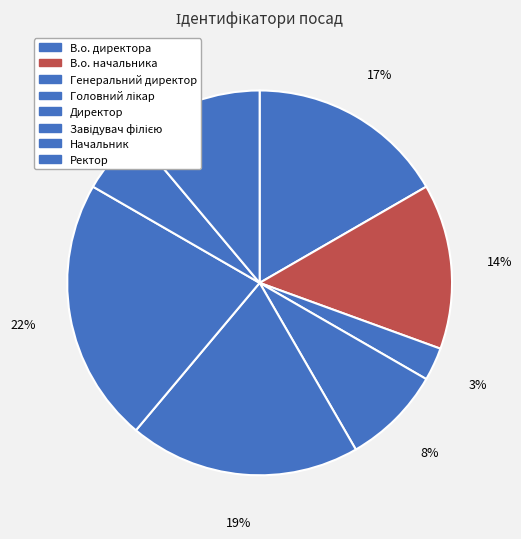

Is there a majority slice in this chart?

No